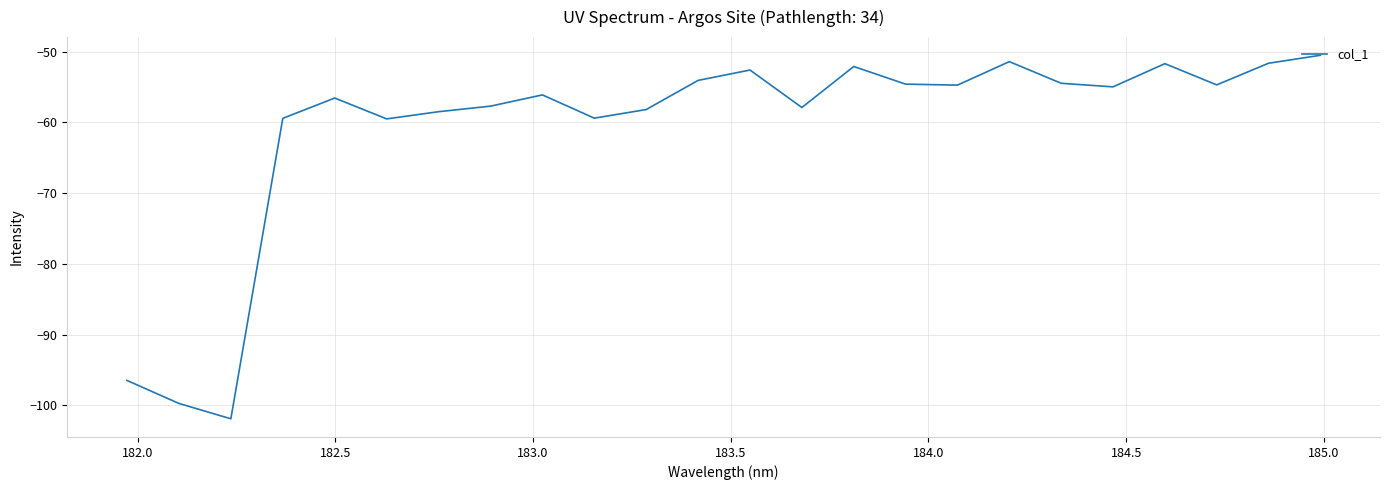

What is the smallest value displayed?

-101.9